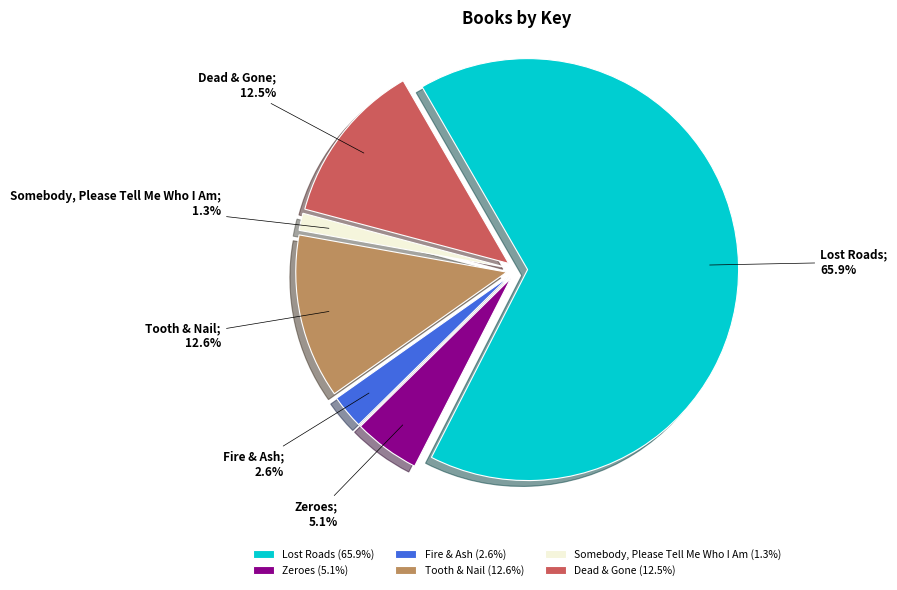

Which has a higher value, Dead & Gone (12.5%) or Lost Roads (65.9%)?

Lost Roads (65.9%)